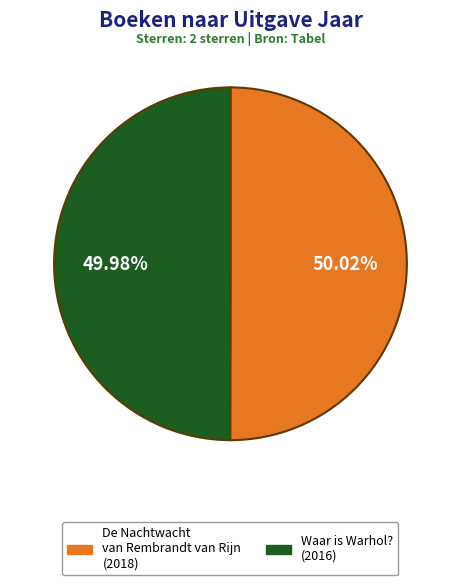

How much of the chart is everything except De Nachtwacht van Rembrandt van Rijn?

50.0%